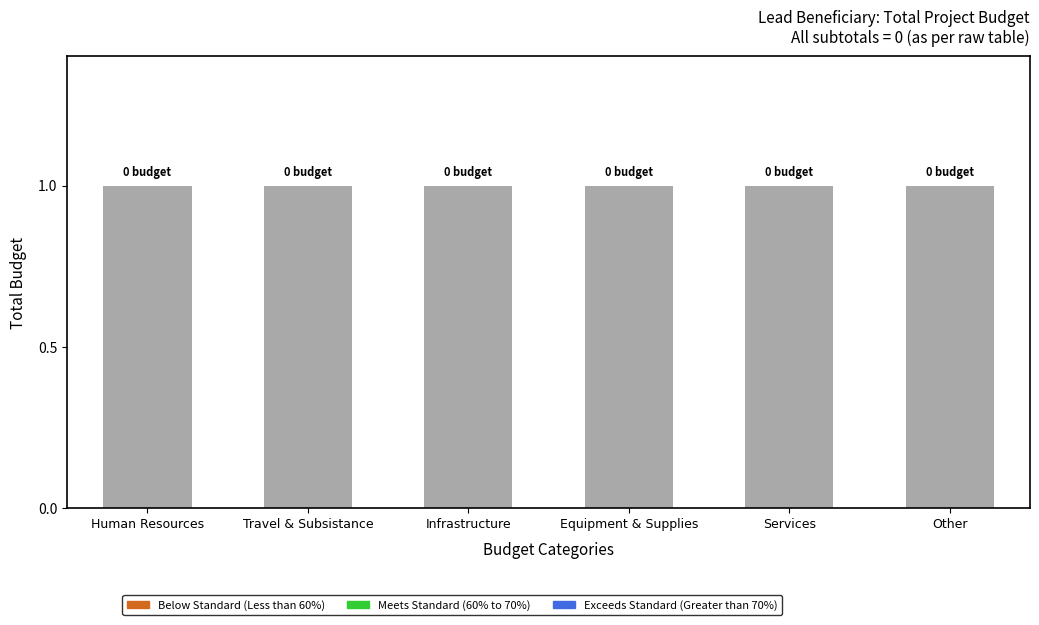

Rank the series by their maximum value, from lowest to highest.

Exceeds Standard (Greater than 70%), Below Standard (Less than 60%), Meets Standard (60% to 70%), Vacant